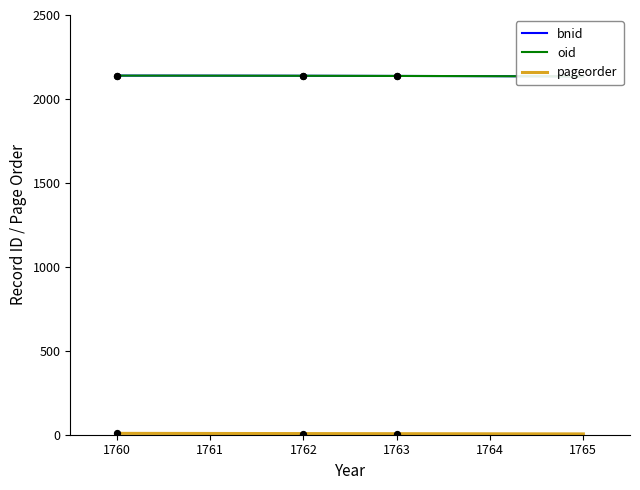

Which series reaches the maximum Y coordinate?

bnid